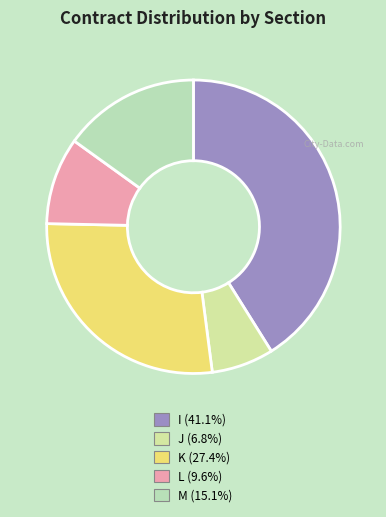

Combined, do K and M account for over 50%?

No